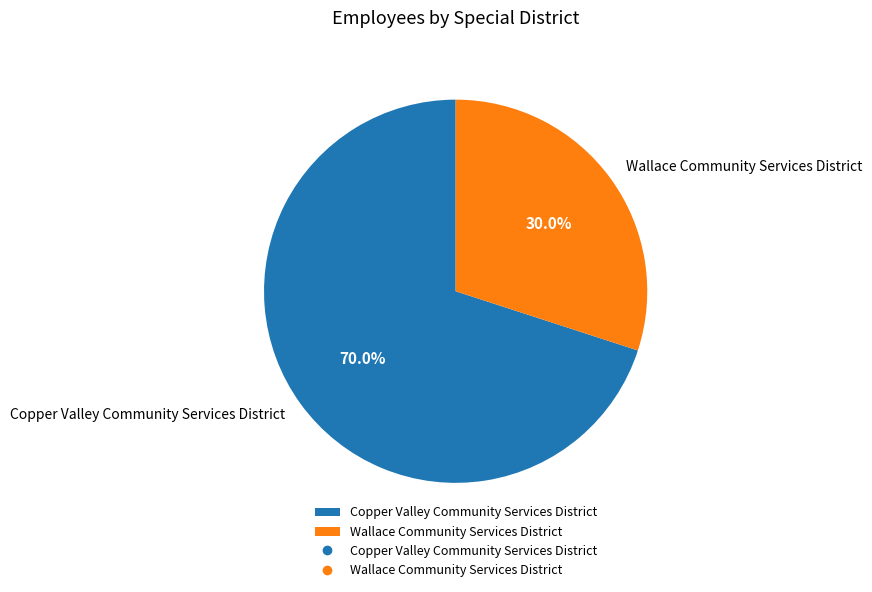

How much of the chart is everything except Copper Valley Community Services District?

30.0%